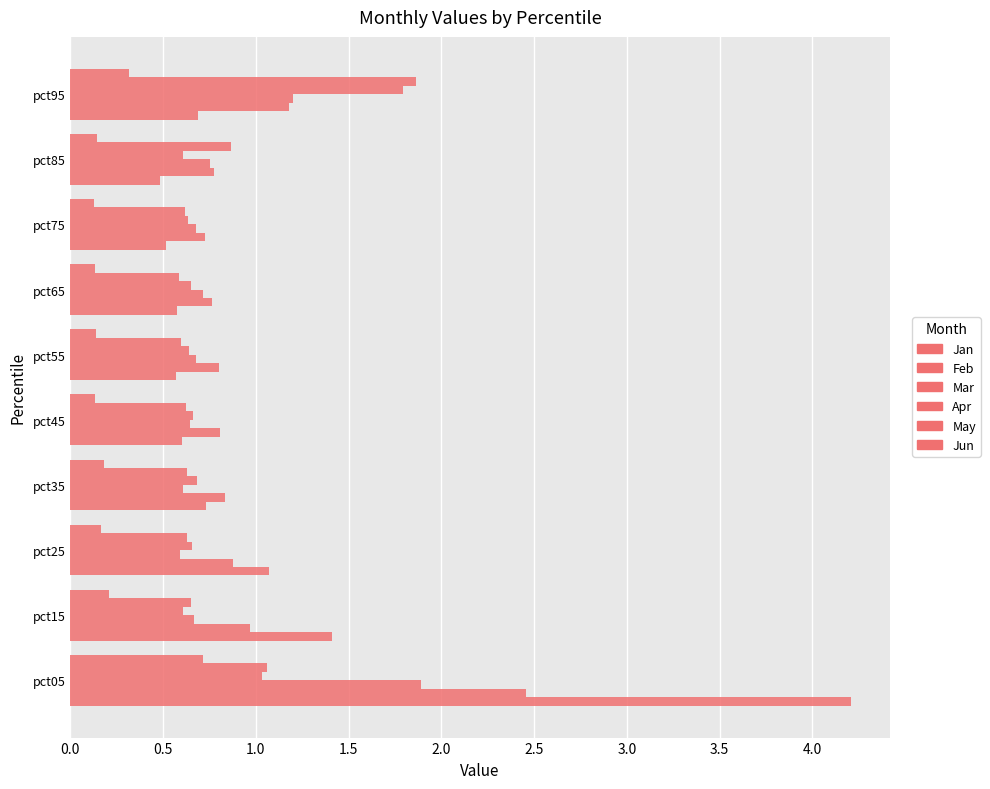

What is the highest value of the Jun series?

0.7